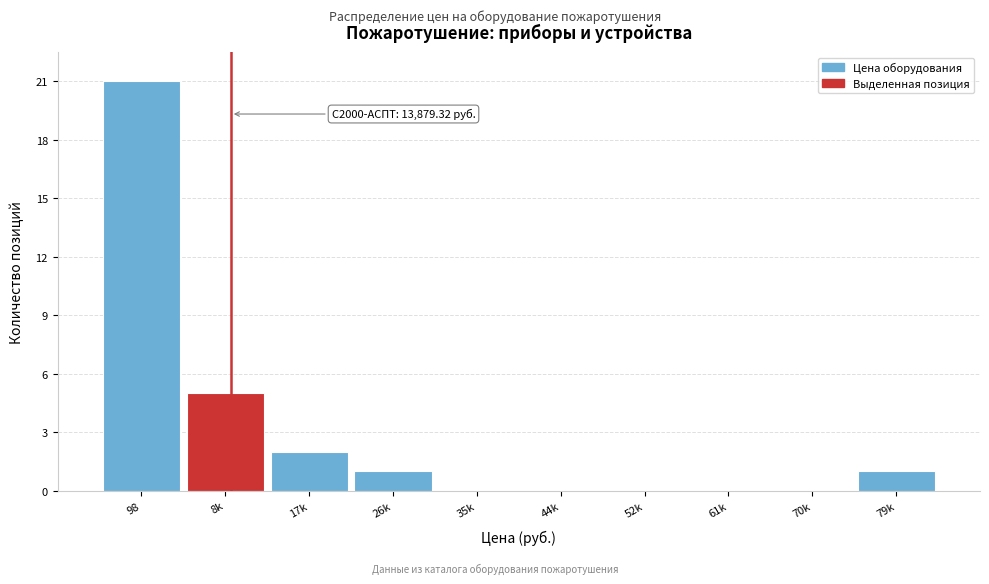

Reading right to left, list all the values displayed in this chart.

79k=1	70k=0	61k=0	52k=0	44k=0	35k=0	26k=1	17k=2	8k=5	98=21